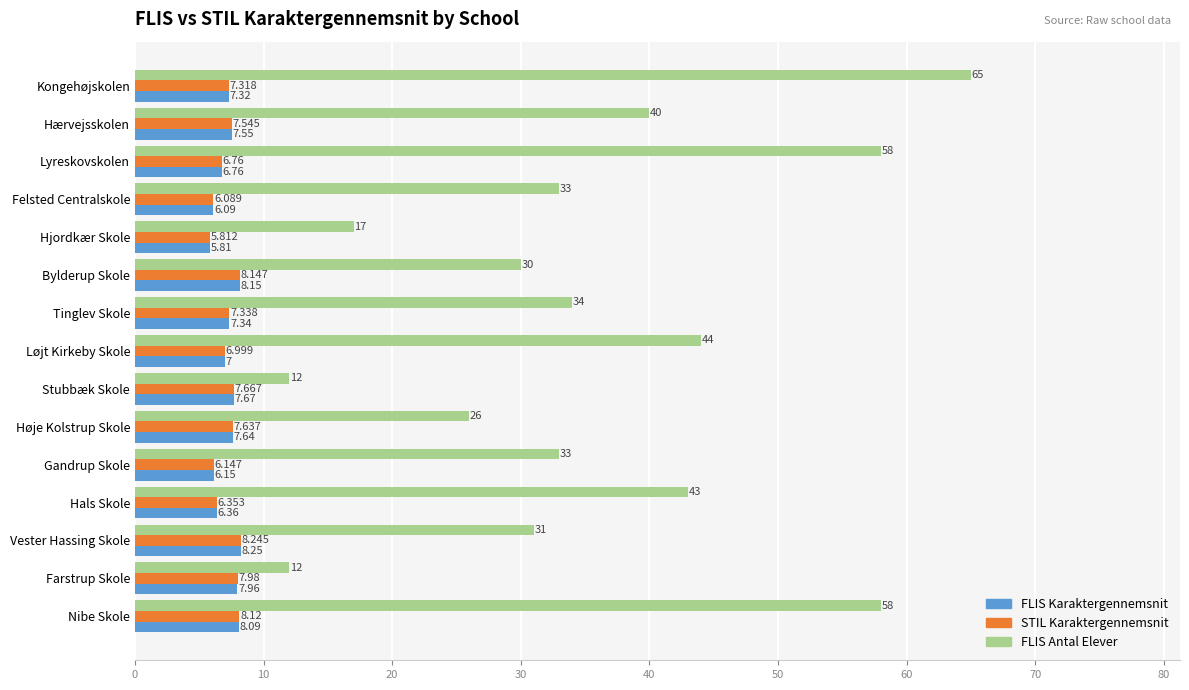

Which series has the largest total across all categories?

FLIS Antal Elever